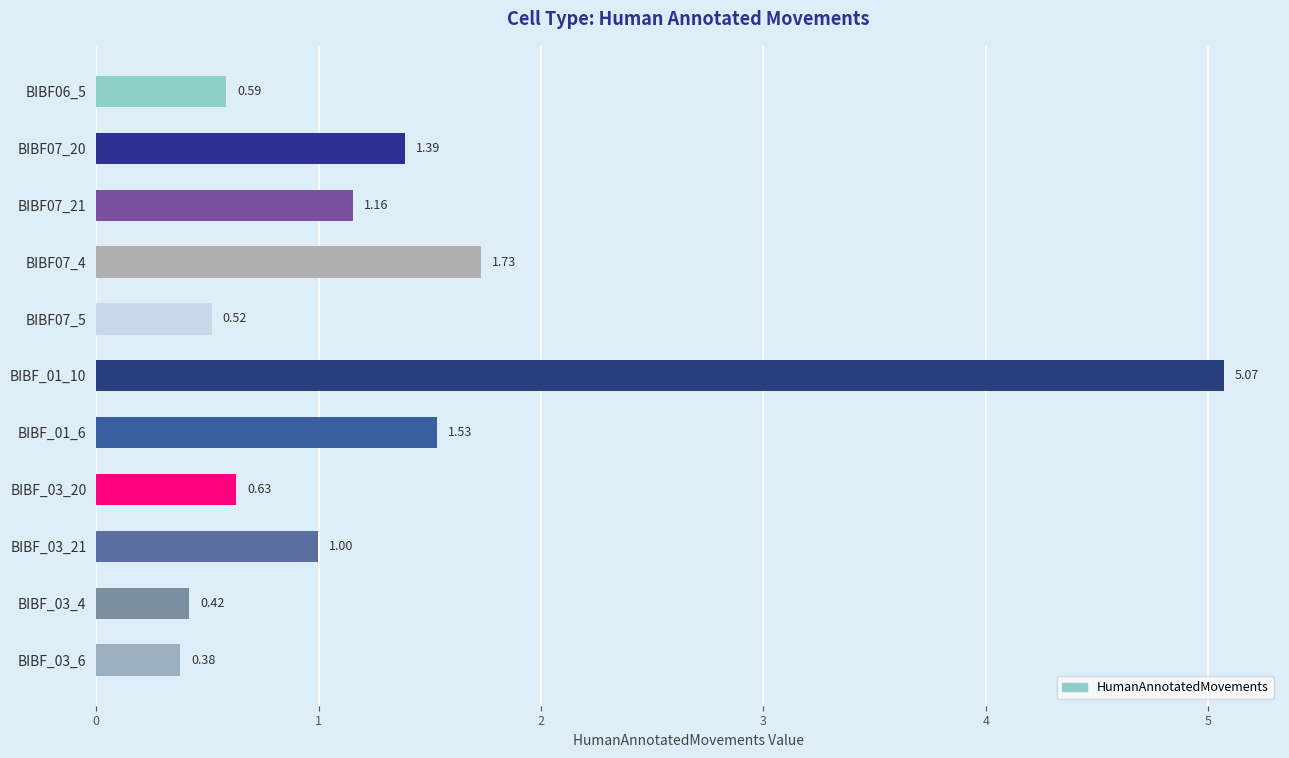

Between BIBF_01_6 and BIBF07_4, which is larger?

BIBF07_4